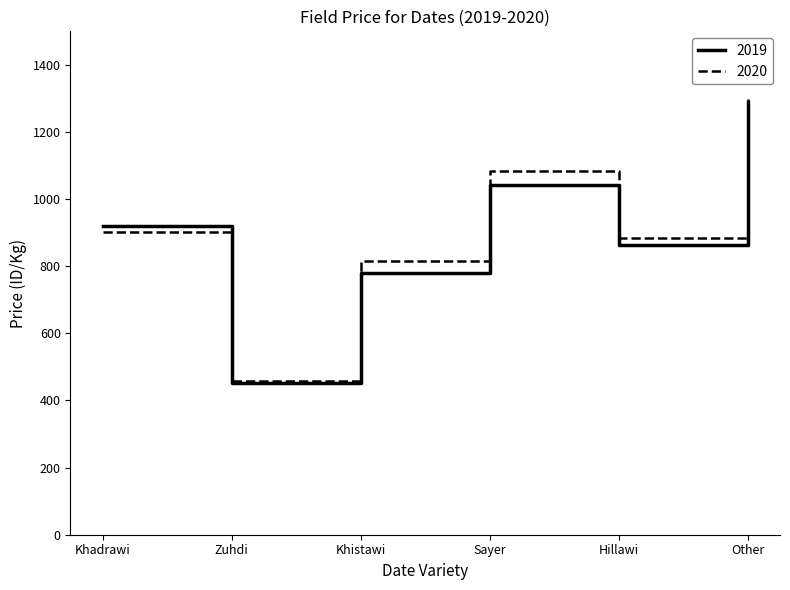

Reading left to right, list all the values displayed in this chart.

2019: Khadrawi=921	Zuhdi=451	Khistawi=780	Sayer=1043	Hillawi=864	Other=1289
2020: Khadrawi=902	Zuhdi=457	Khistawi=815	Sayer=1085	Hillawi=884	Other=1298